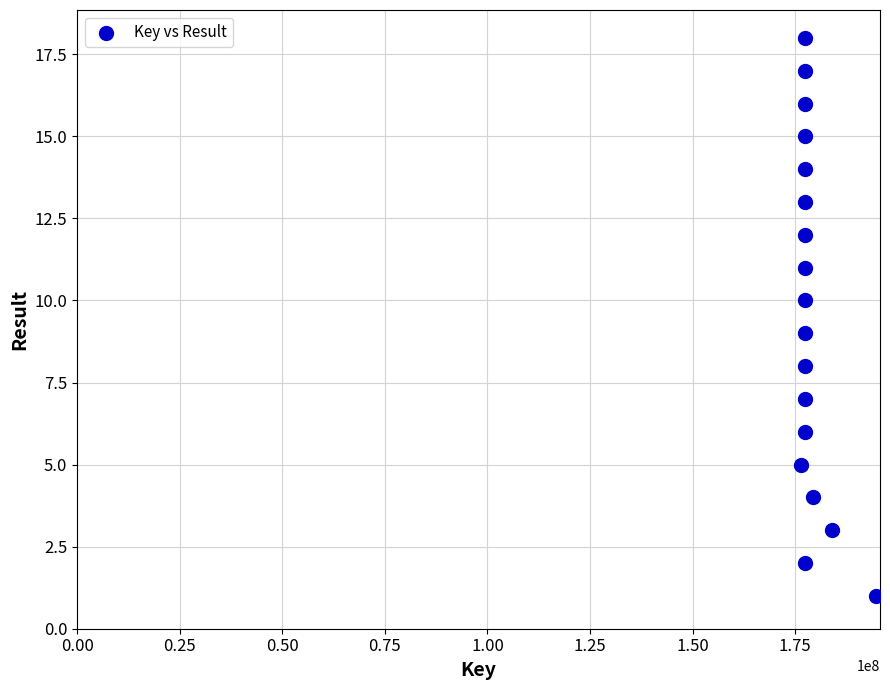

What is the range of Y values (max minus min)?

17